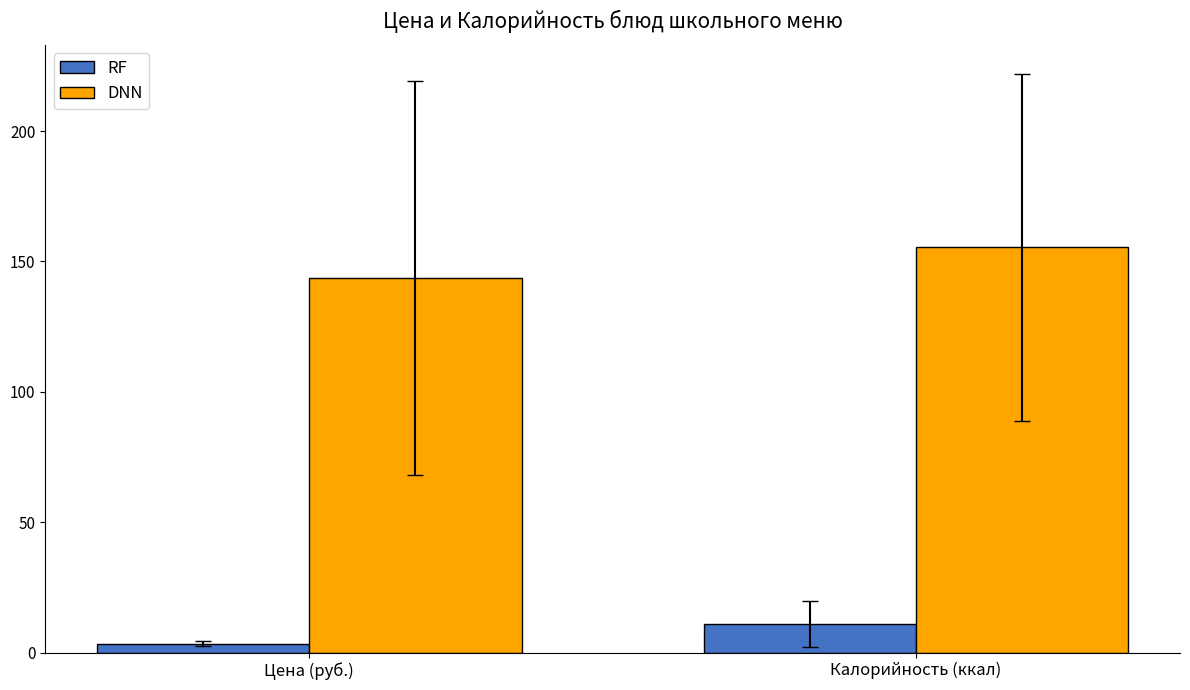

At which label is DNN closest to 149?

Цена (руб.)